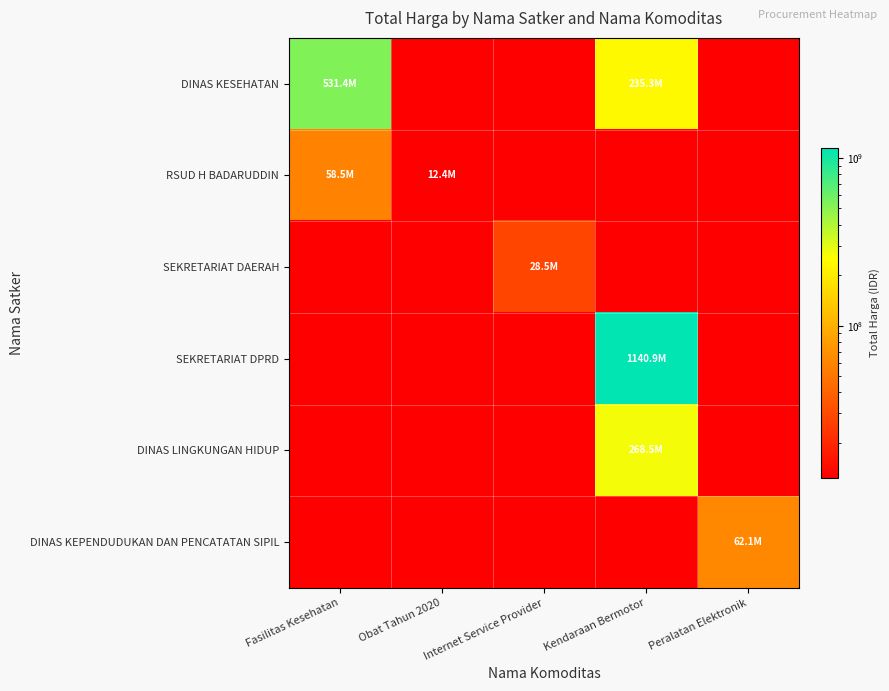

Which series has the largest total across all categories?

SEKRETARIAT DPRD